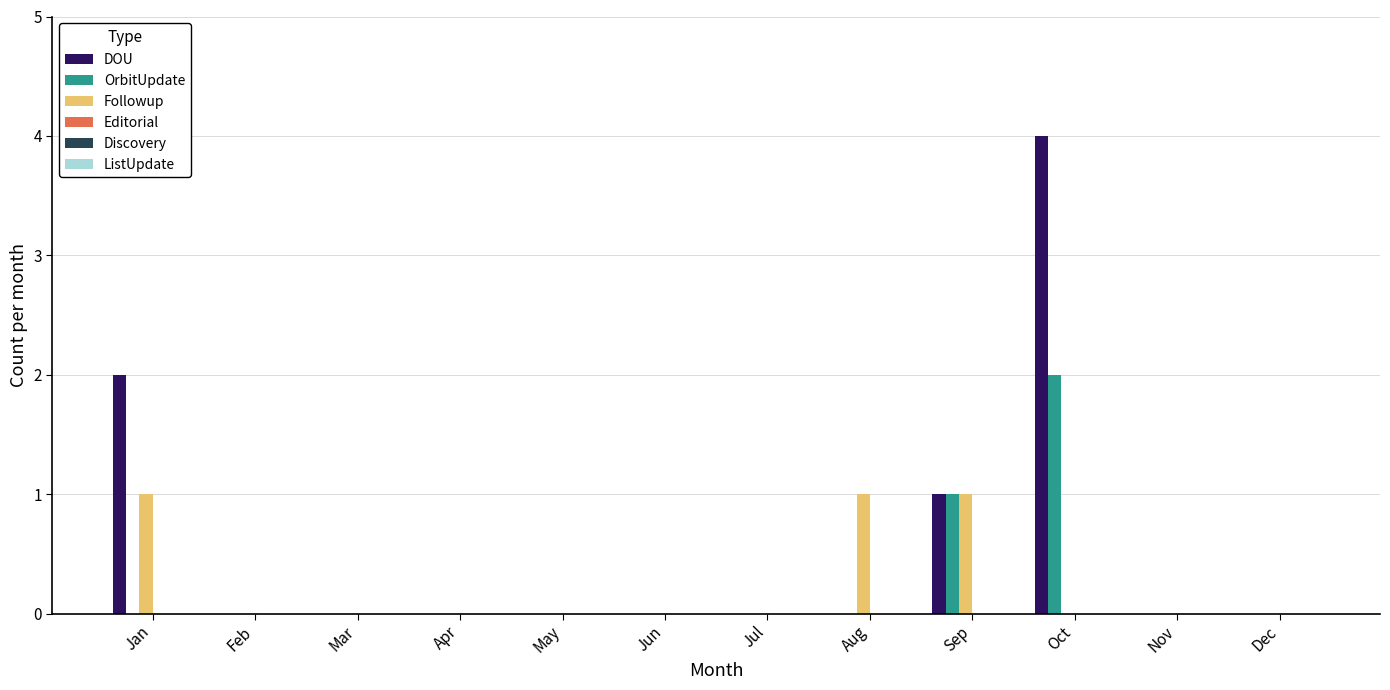

The Followup series shows 1 at Jun. True or false?

False